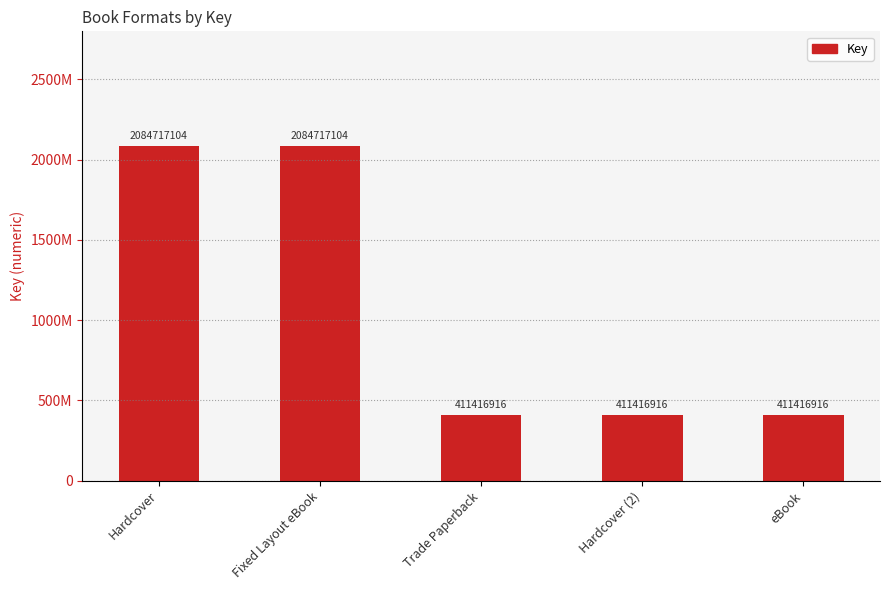

What is the greatest value displayed?

2084717104